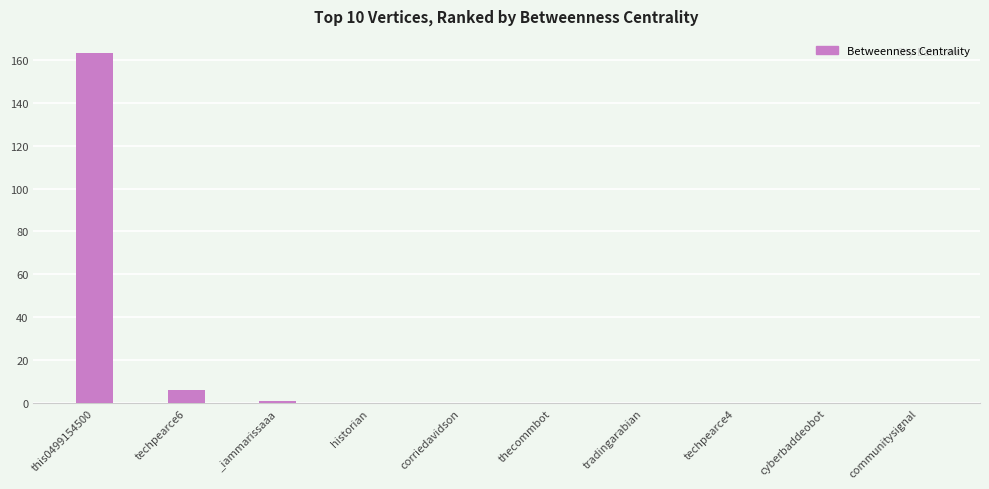

Which category has the highest value across all series?

this0499154500